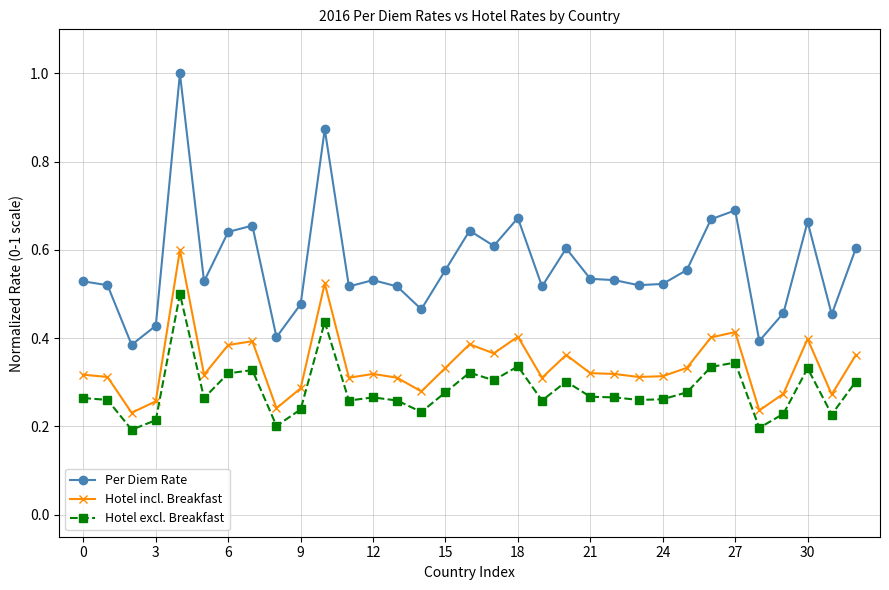

True or false: Per Diem Rate and Hotel excl. Breakfast cross at least once.

False